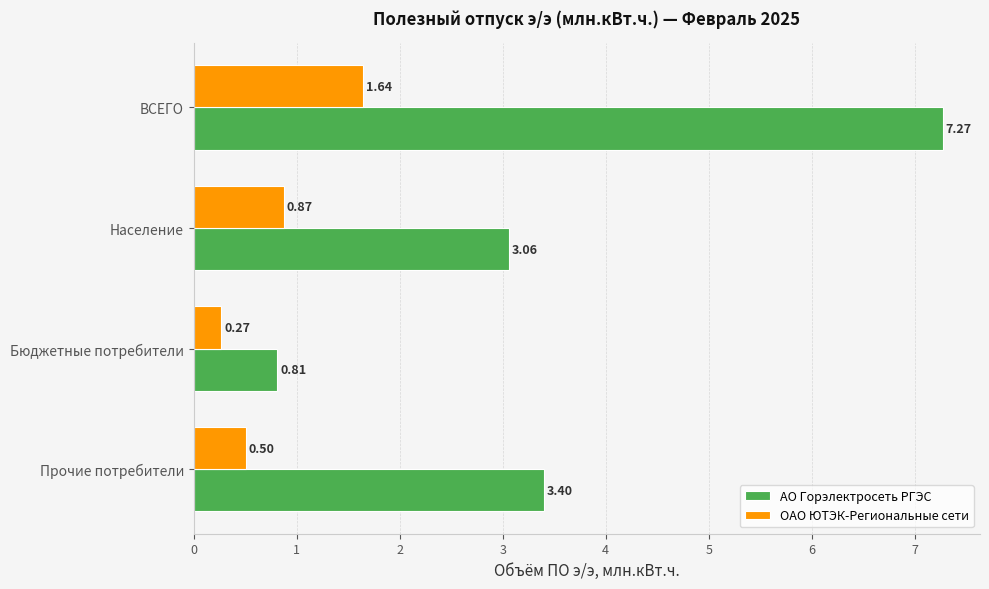

What is the difference between the maximum and second lowest values in the ОАО ЮТЭК-Региональные сети series?

1.1